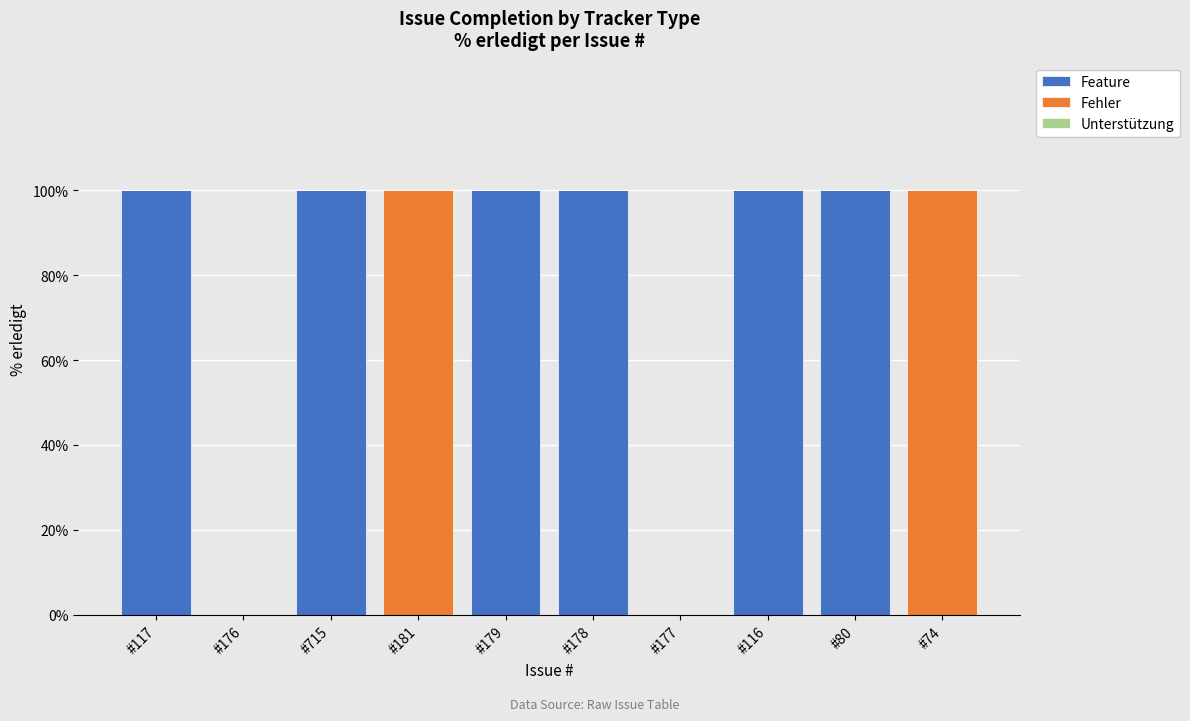

What is the maximum value for Feature?

100